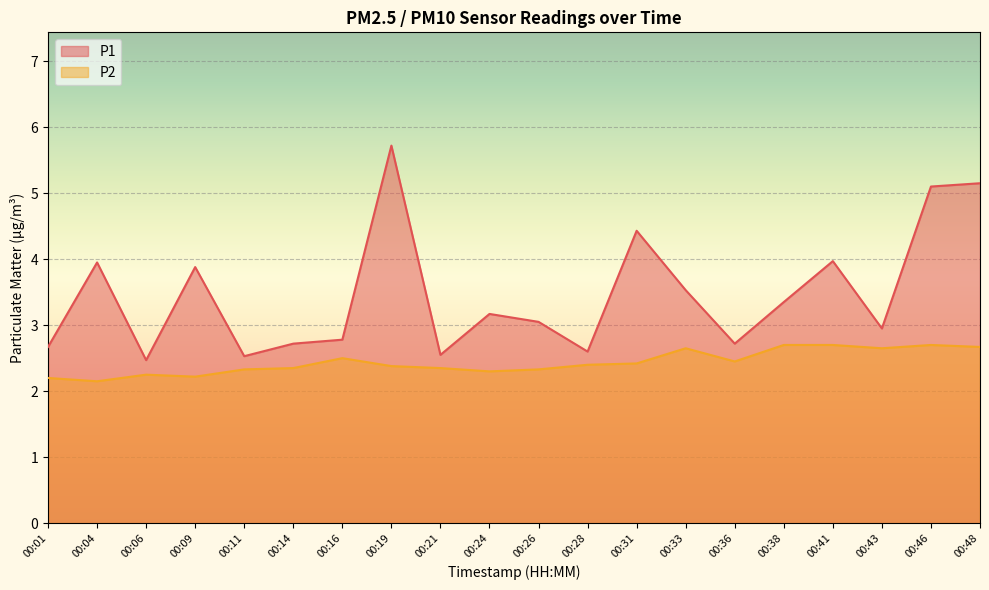

Read the P2 value at 00:41.

2.7